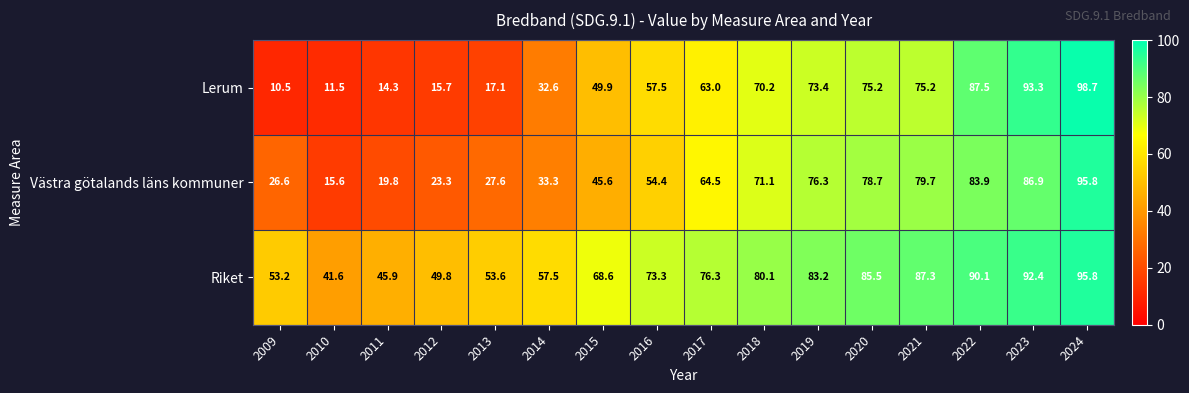

Count the number of data series in this chart.

3